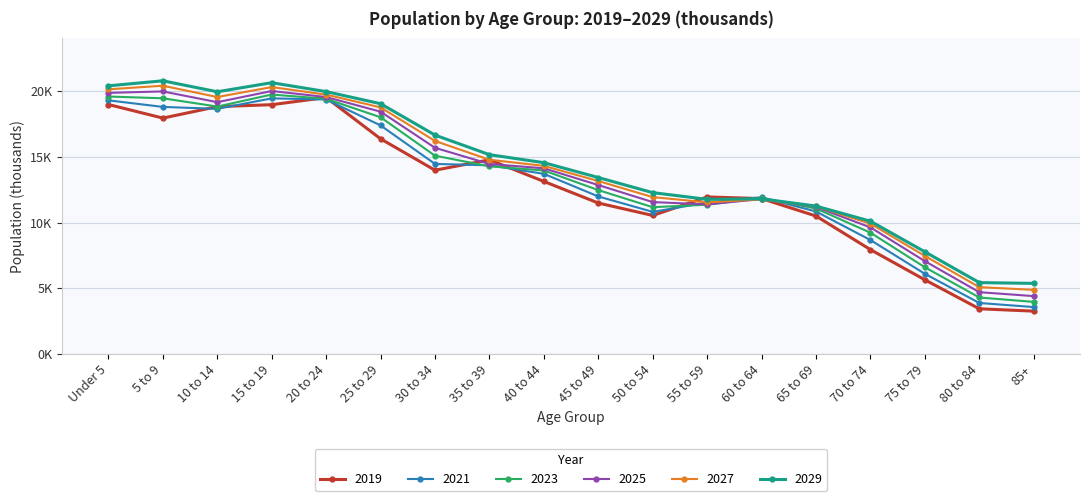

At which category does 2029 reach its first local peak?

5 to 9